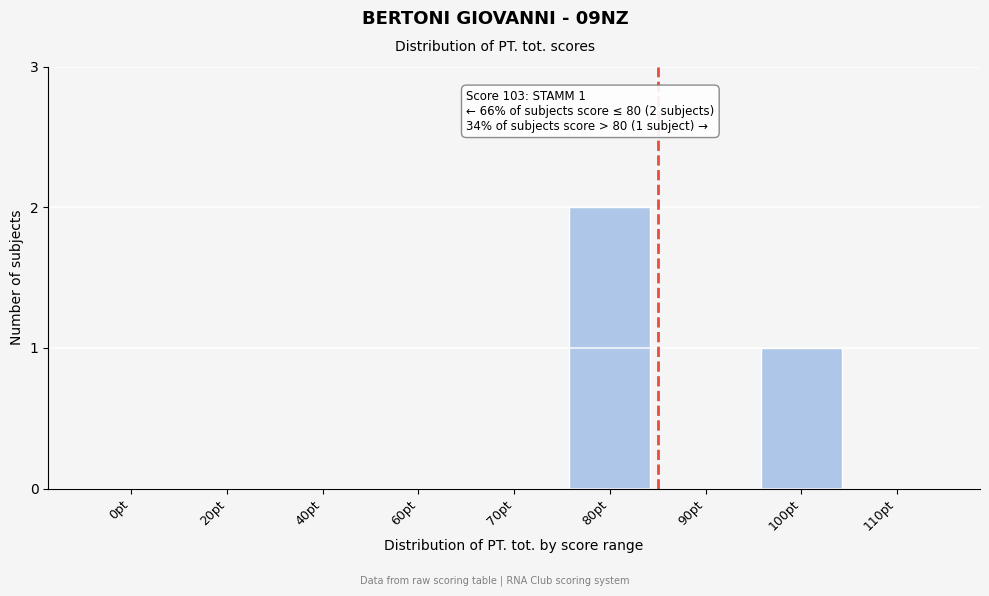

Reading left to right, transcribe all the data shown in this chart.

0pt=0	20pt=0	40pt=0	60pt=0	70pt=0	80pt=2	90pt=0	100pt=1	110pt=0